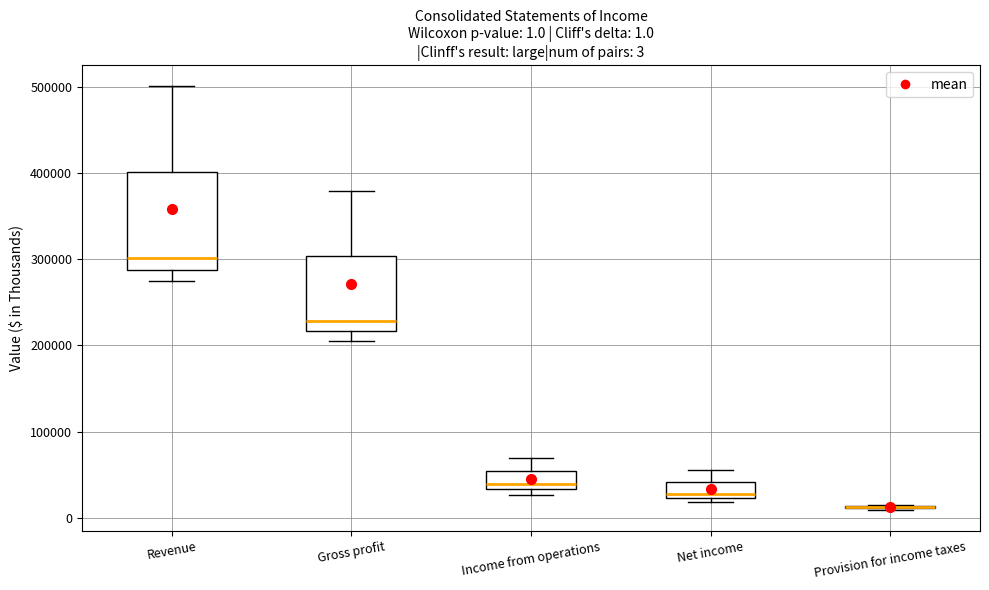

Comparing the boxes themselves (not the whiskers), which one is the tallest?

Revenue